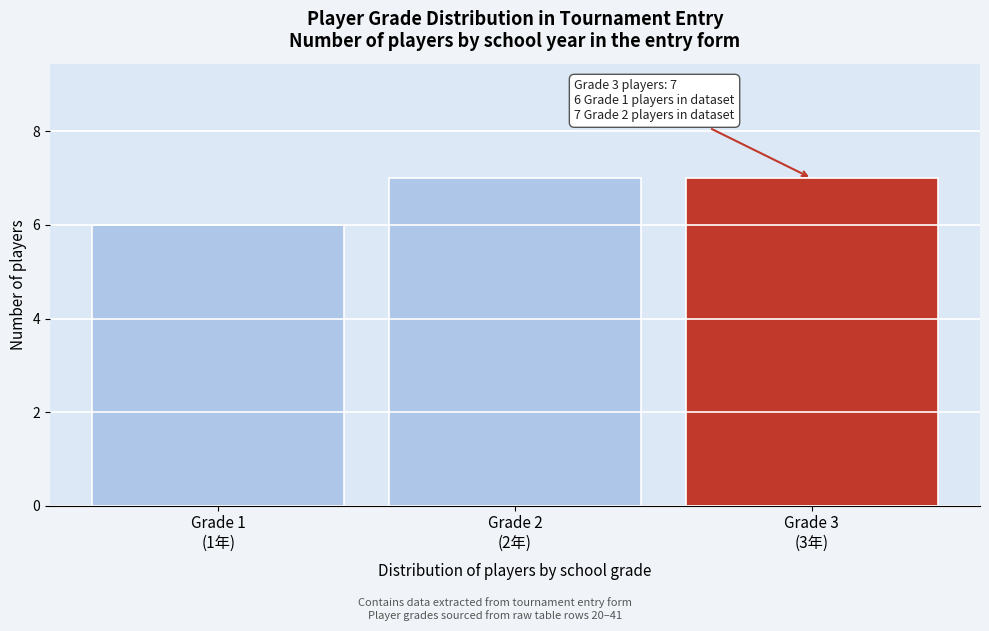

Reading right to left, list all the values displayed in this chart.

7	7	6